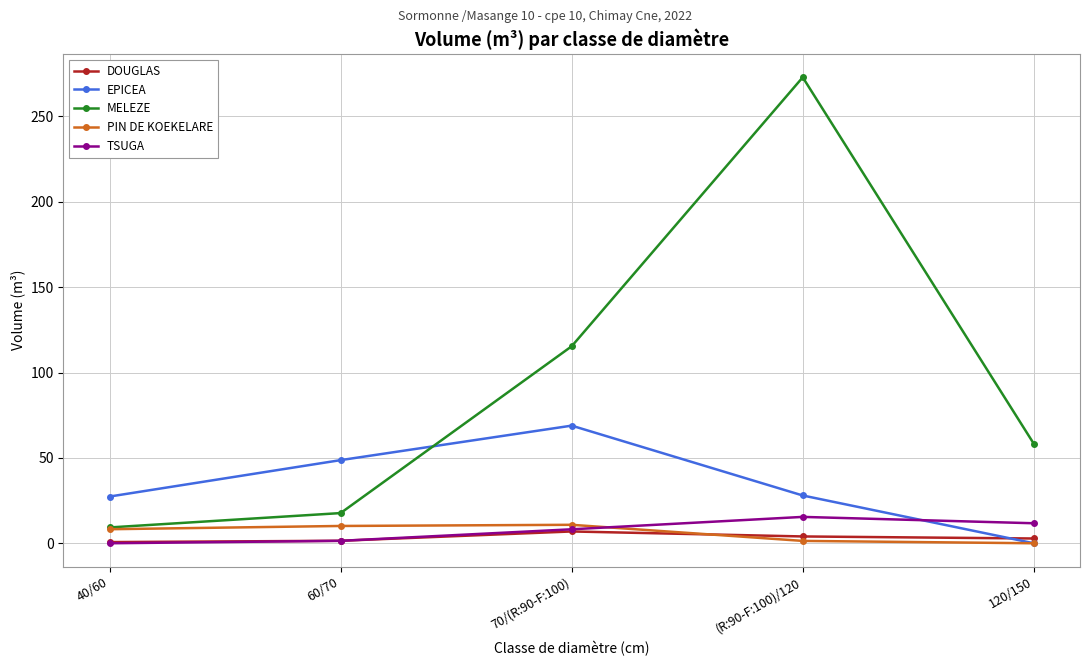

Which category has the highest value in the EPICEA series?

70/(R:90-F:100)